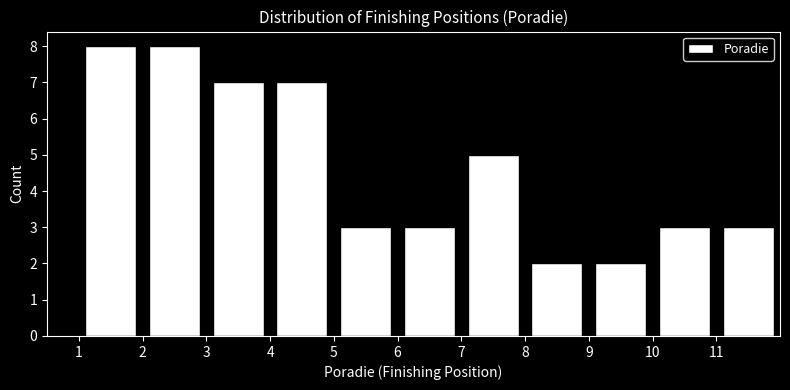

What is the height of the bar covering 8 to 9 on the x-axis? The values are not printed on the chart, so give them approximately, as read against the axis.

2